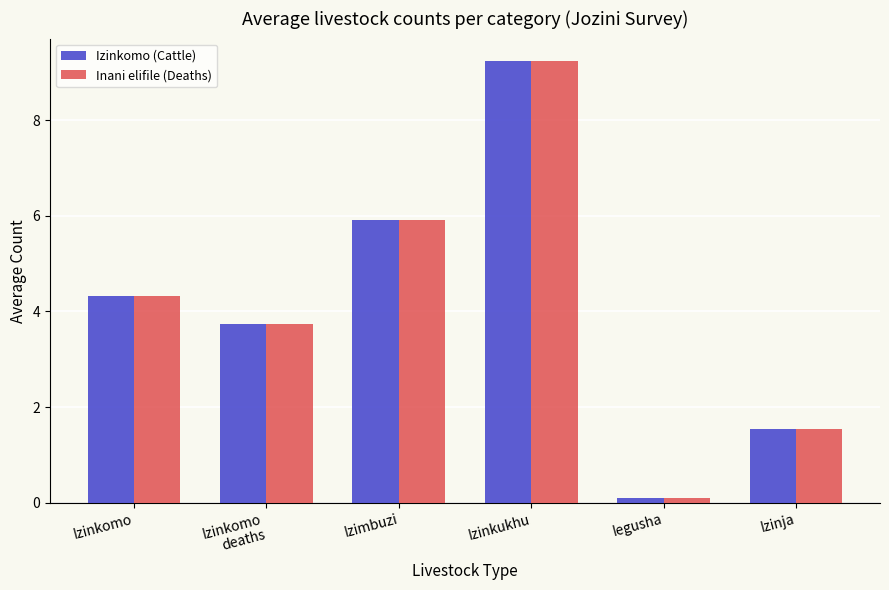

At which label does Inani elifile (Deaths) reach its minimum?

Iegusha